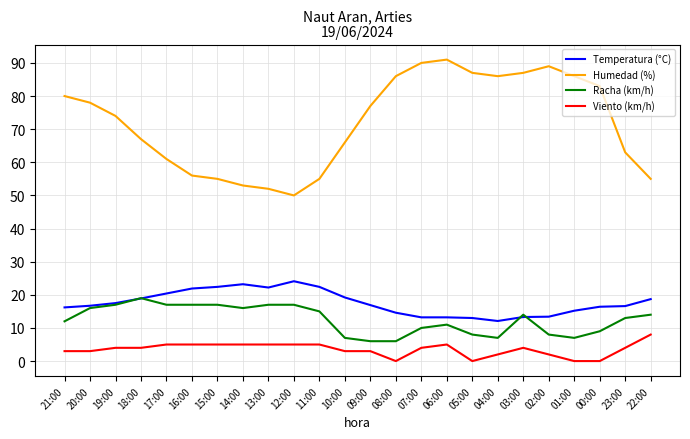

At which label does Viento (km/h) reach its peak?

22:00